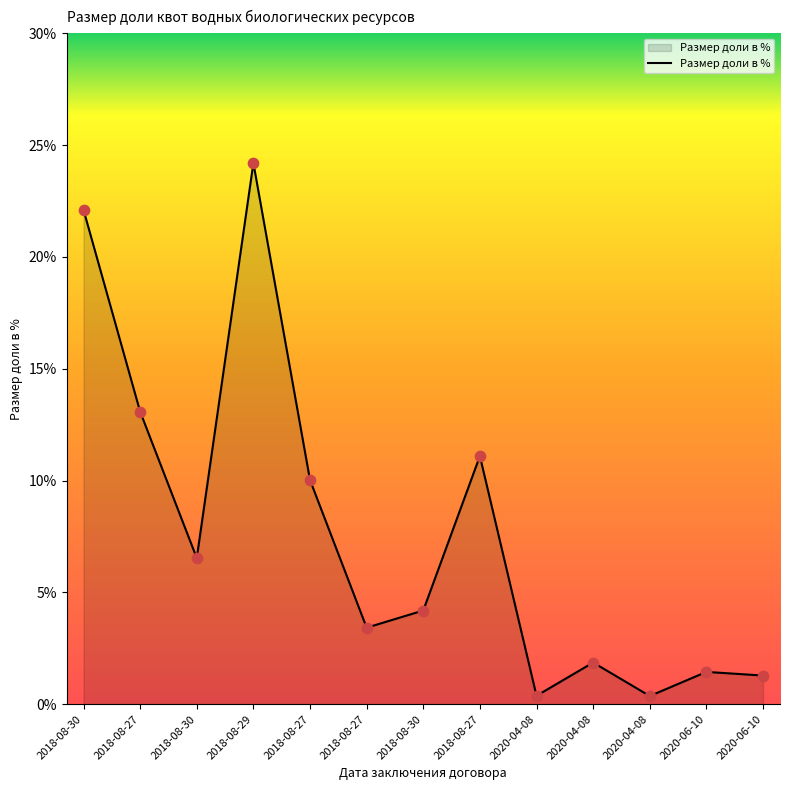

What is the ratio of the value at 2018-08-30 to the value at 2018-08-30?

3.4